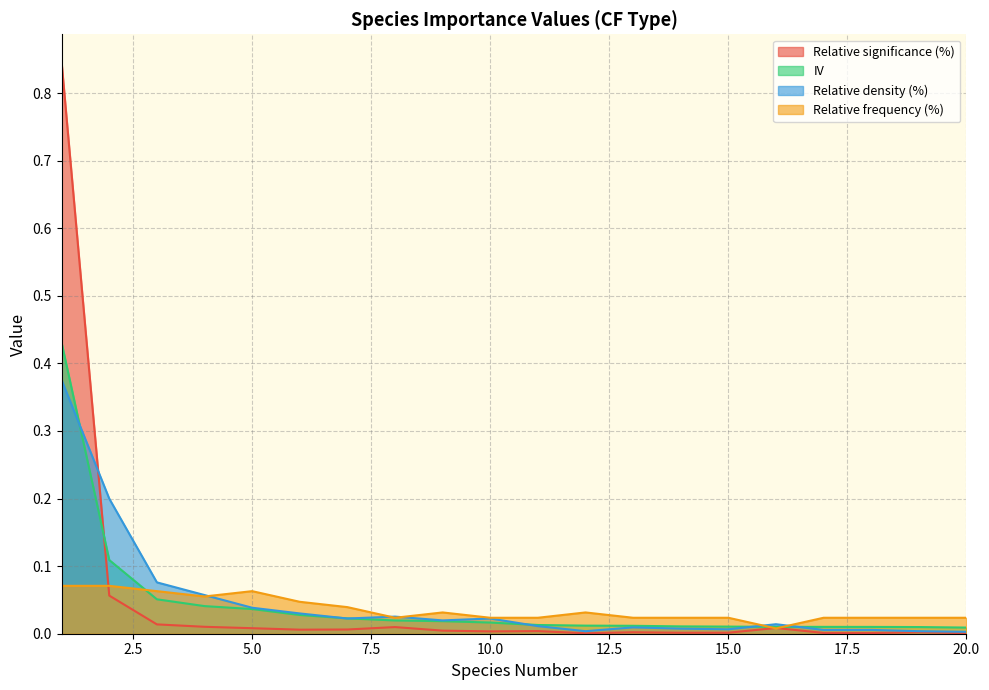

True or false: Relative frequency (%) and Relative significance (%) intersect in this chart.

True